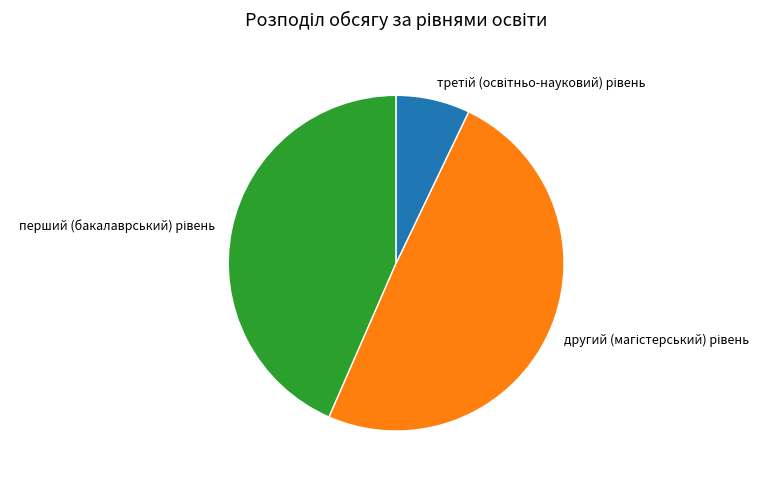

Count the number of slices in the pie.

3